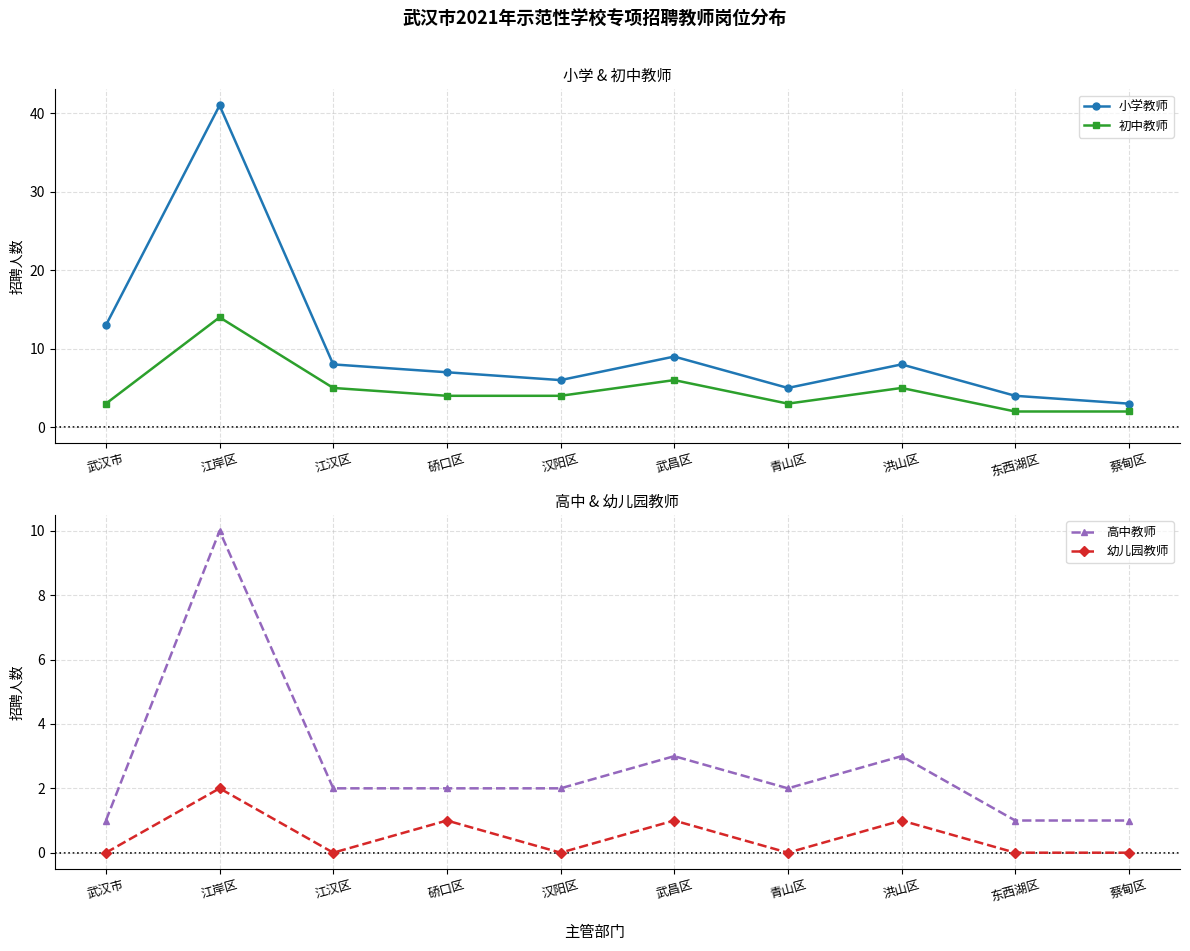

What is the difference between the highest and lowest values at 东西湖区?

4